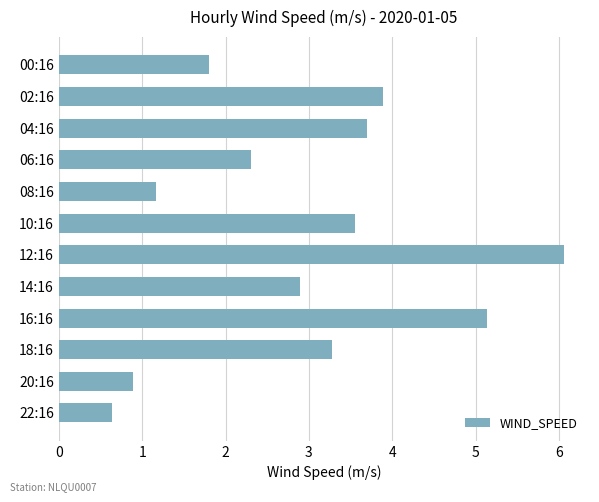

What is the approximate value at 18:16?

3.3